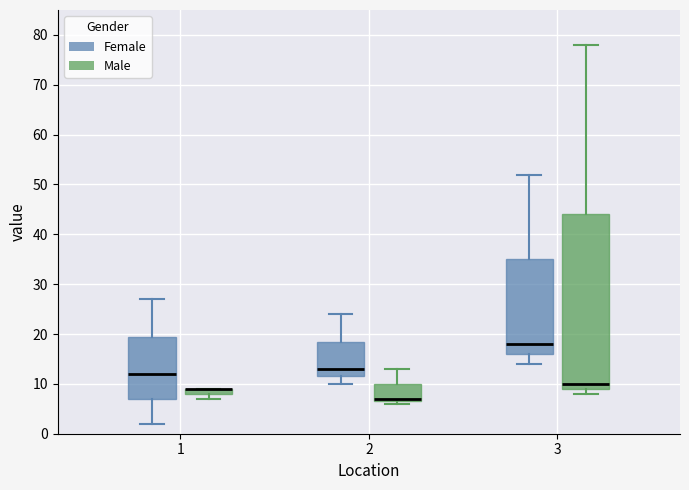

Where is the lower edge of the box for 1 (Male) on the y-axis? The values are not printed on the chart, so give them approximately, as read against the axis.

8